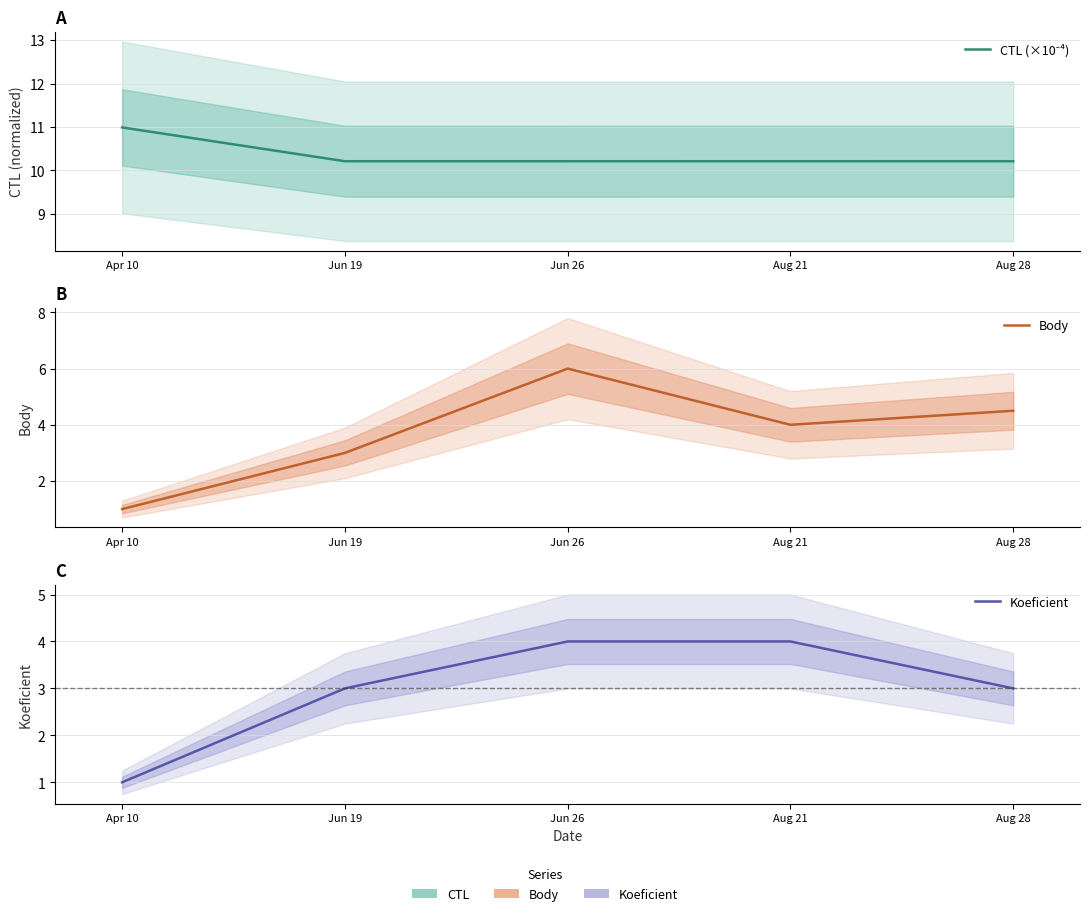

How many interior local valleys does the CTL (×10⁻⁴) series have?

1